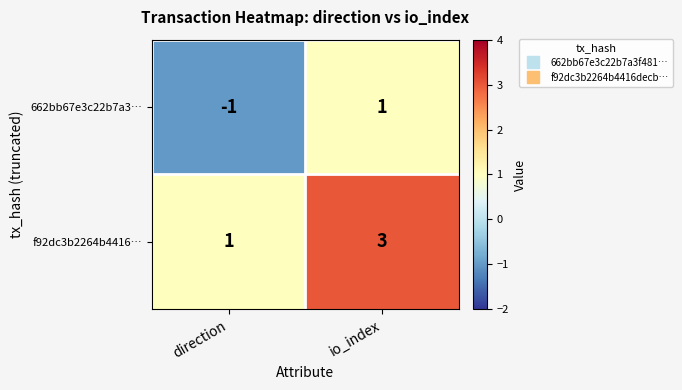

Count the number of data series in this chart.

2